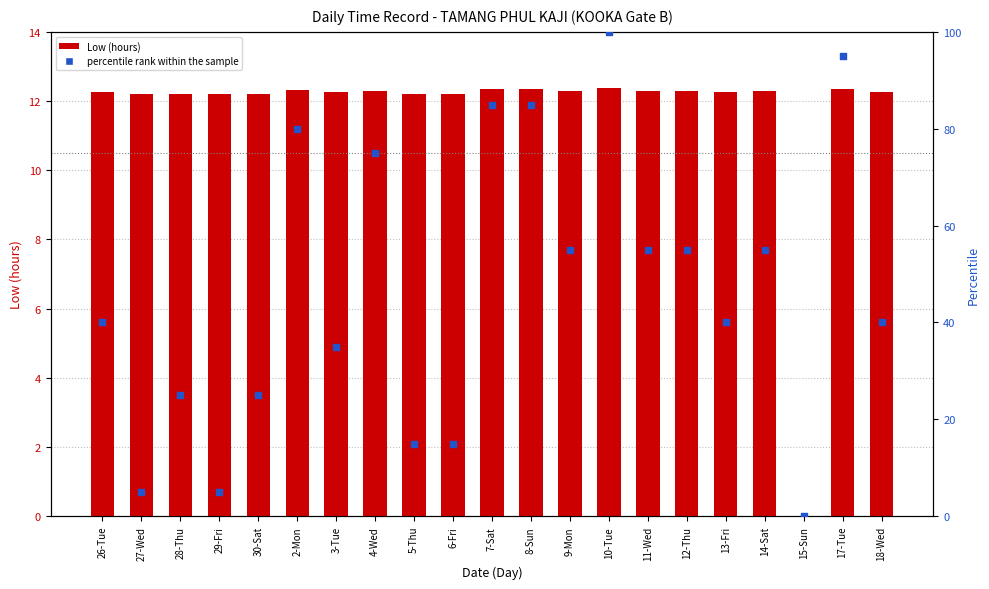

Which series has the largest Y range (max minus min)?

percentile rank within the sample